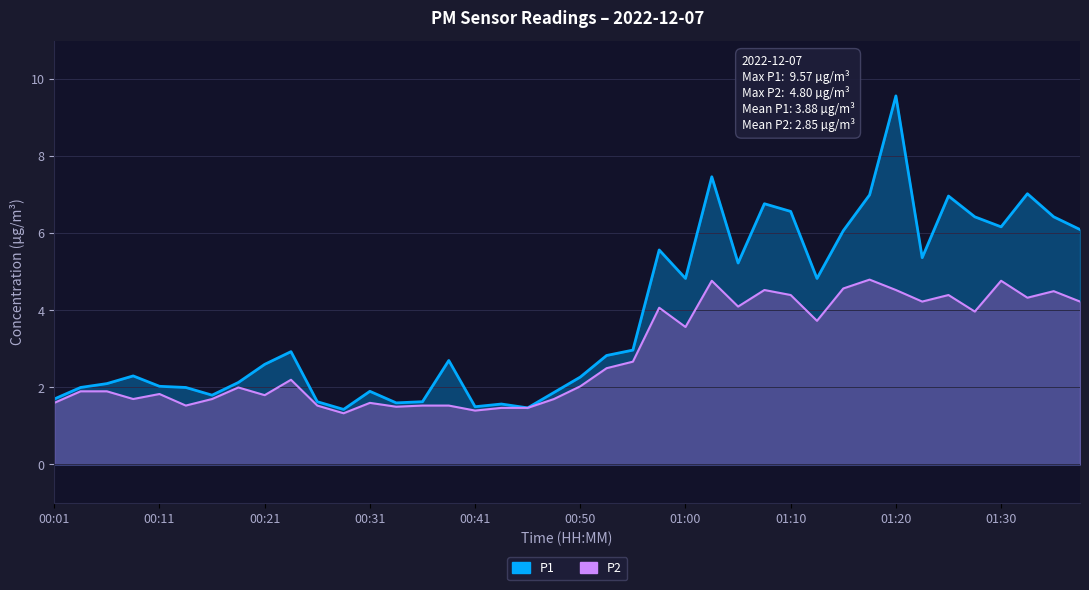

What is the label of the 35th point from the right?

00:13